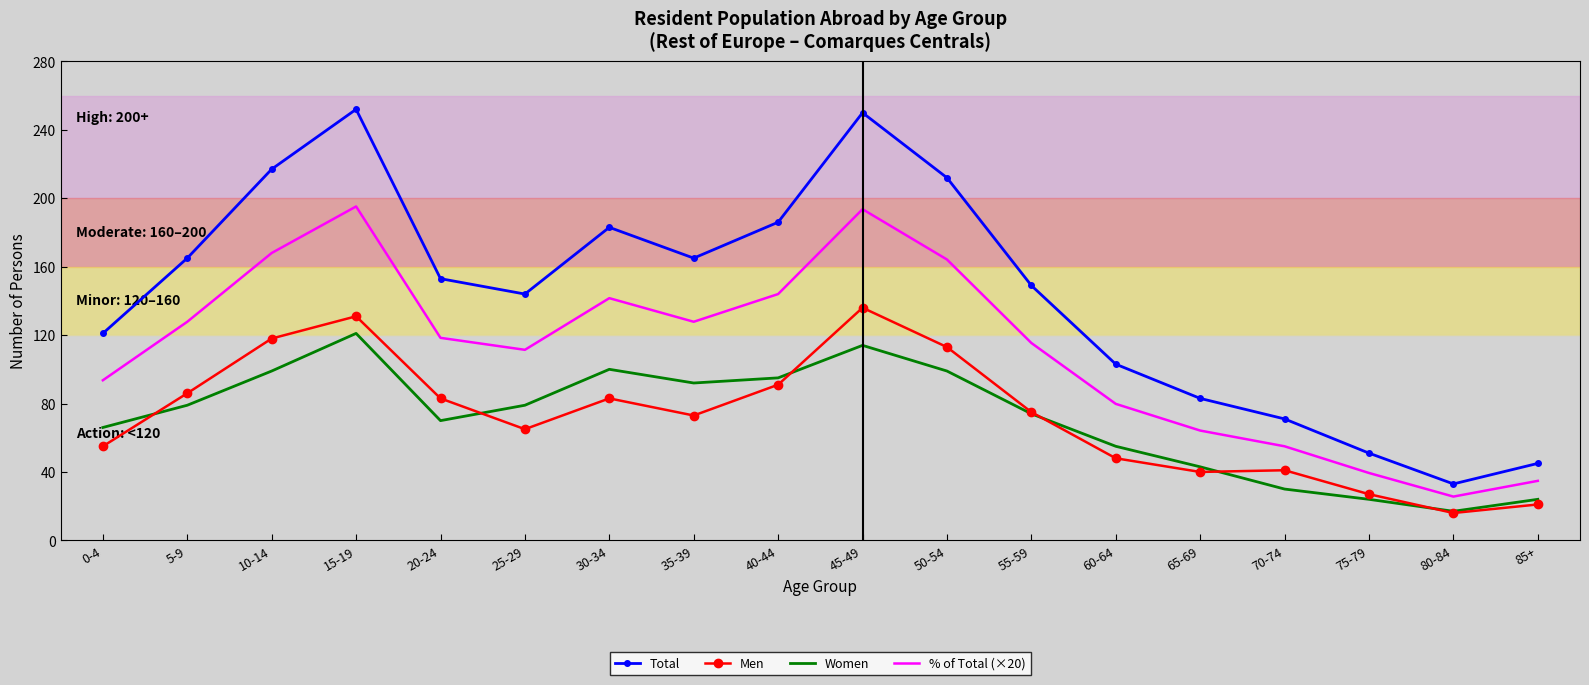

True or false: % of Total (×20) and Women intersect in this chart.

False